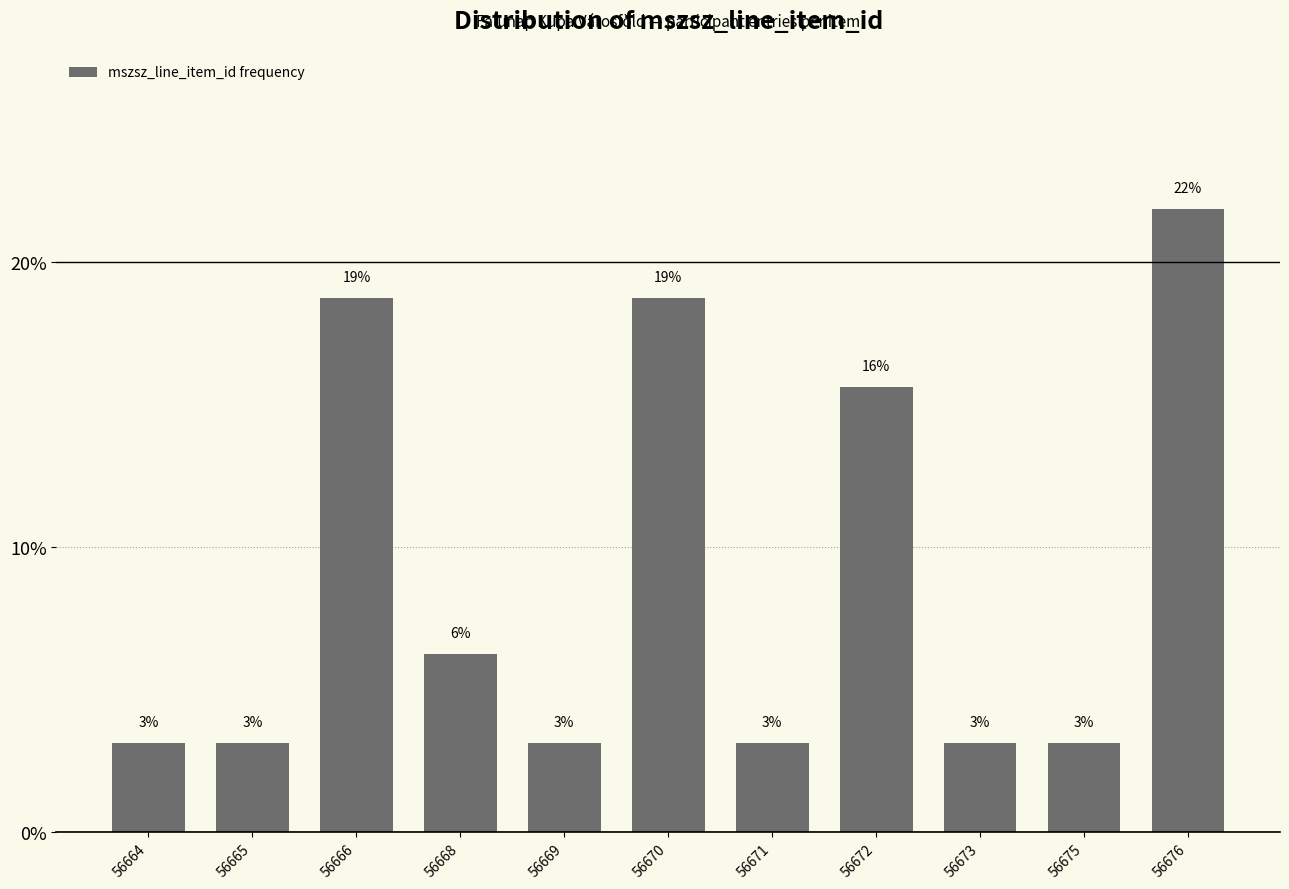

How many bars are there in total?

11